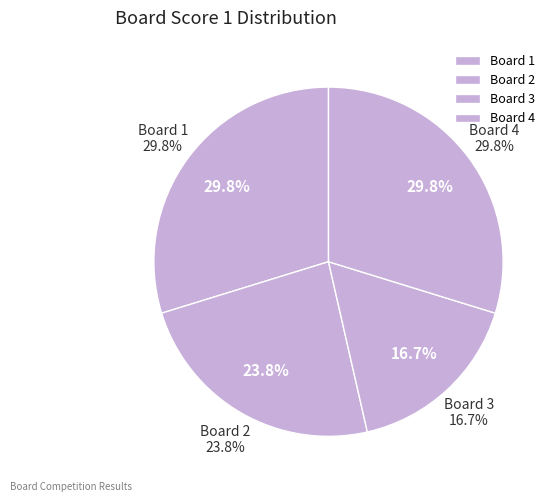

What portion of the pie excludes Board 4?

70.2%